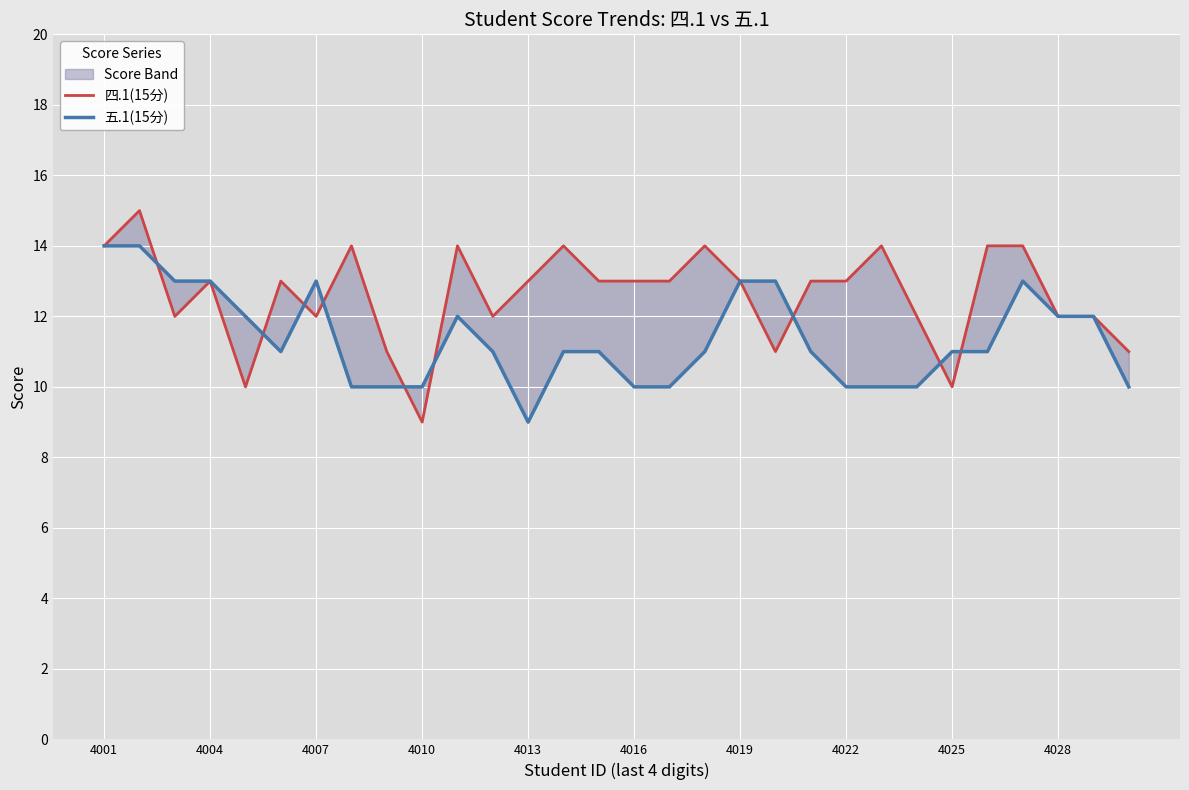

How many times do 四.1(15分) and 五.1(15分) cross each other?

9